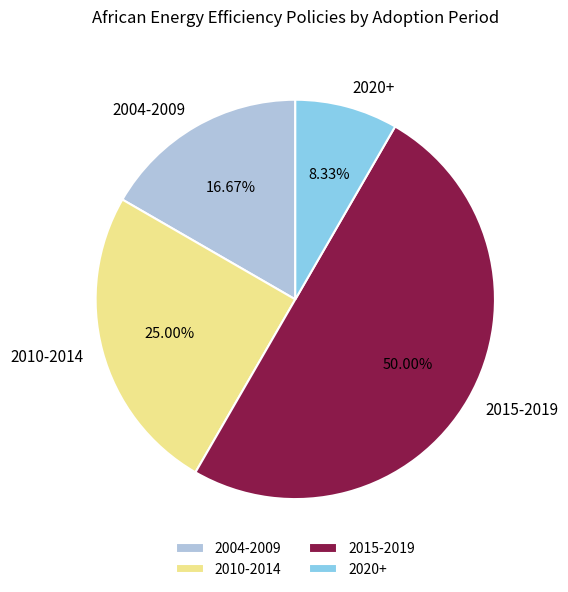

Count the number of slices in the pie.

4